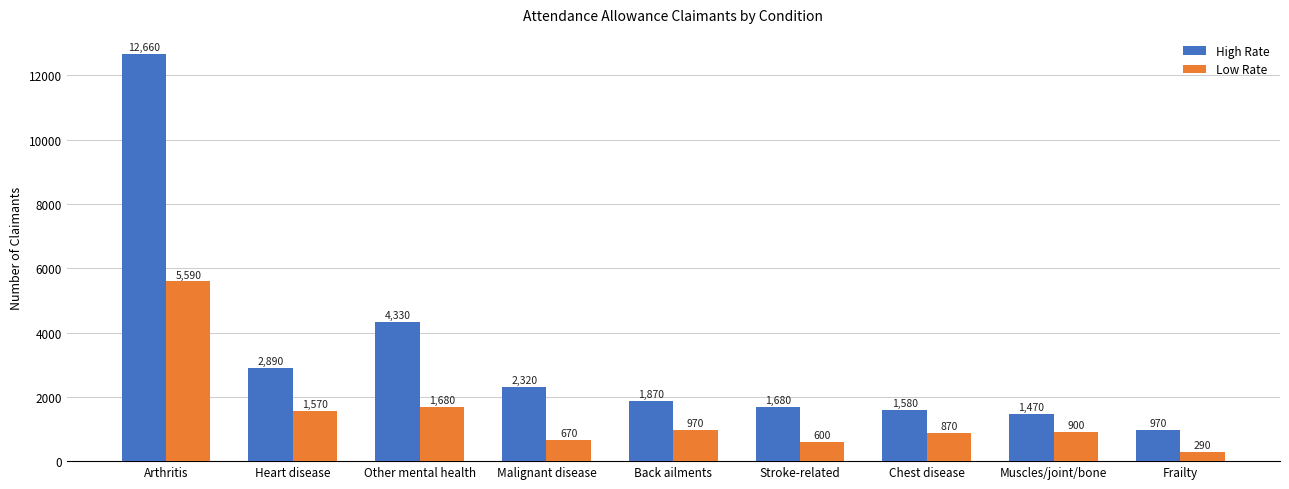

What is the maximum value shown in the chart?

12660